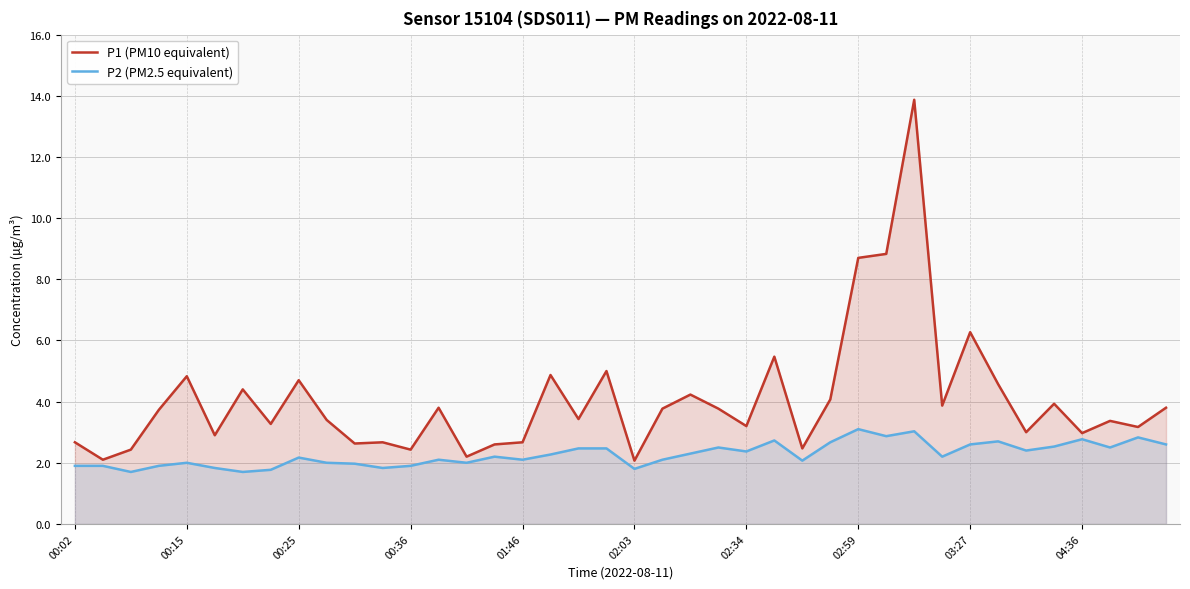

List the series in order of their overall mean, lowest first.

P2 (PM2.5 equivalent), P1 (PM10 equivalent)